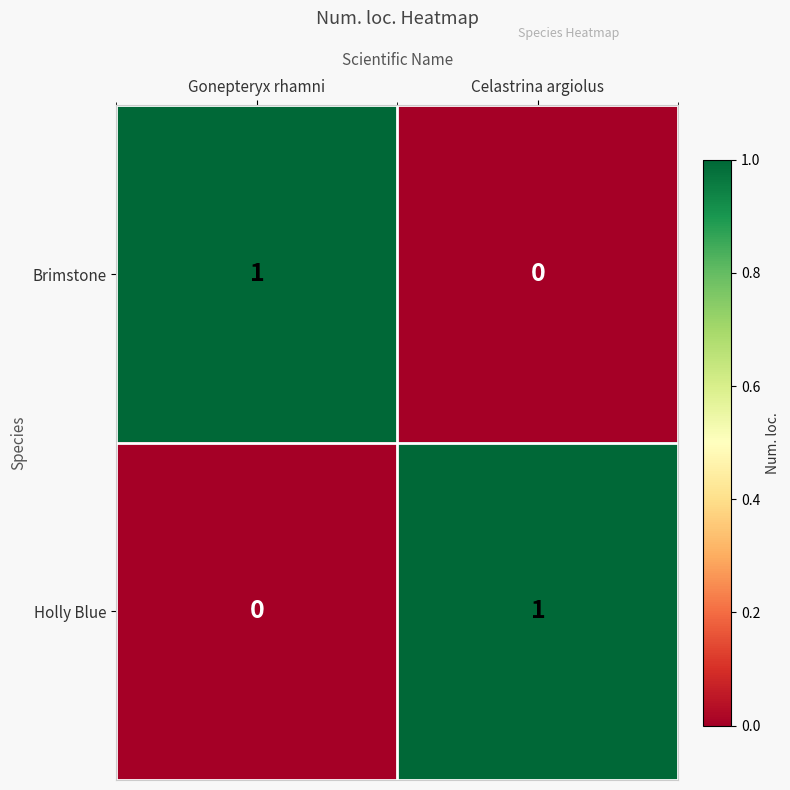

True or false: Holly Blue has a value of 0 at Gonepteryx rhamni.

True